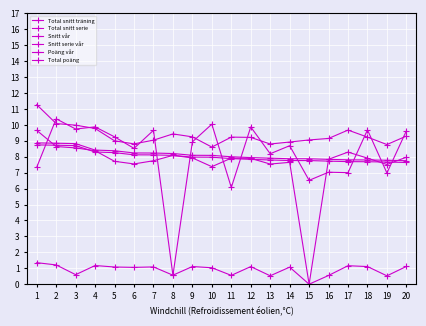

At which label does Total poäng first exceed 8?

2